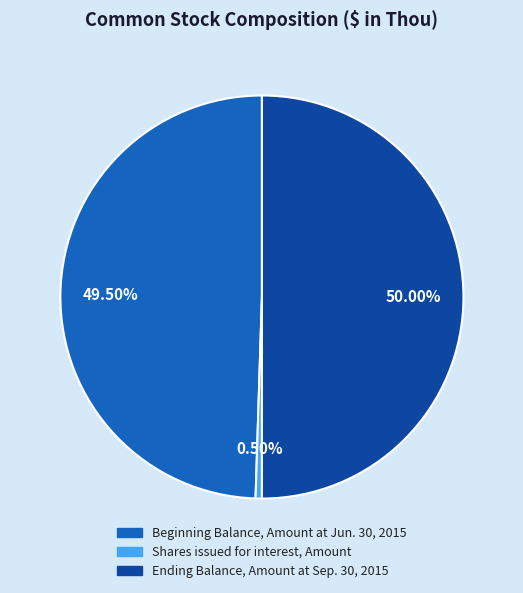

Which has a higher value, Ending Balance, Amount at Sep. 30, 2015 or Beginning Balance, Amount at Jun. 30, 2015?

Ending Balance, Amount at Sep. 30, 2015